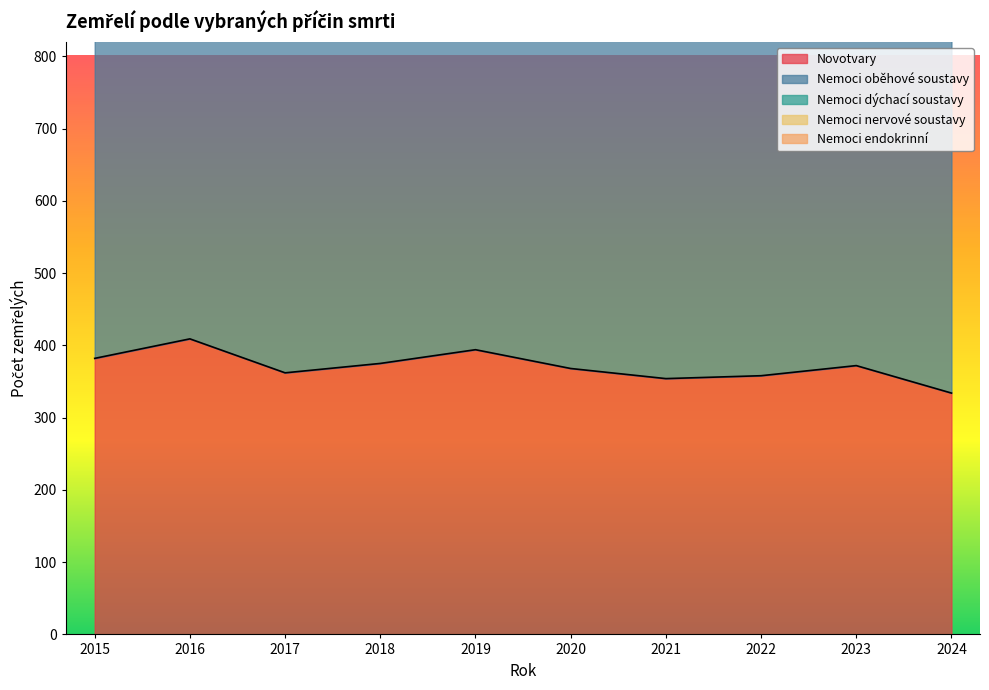

Which series has the largest total across all categories?

Nemoci oběhové soustavy